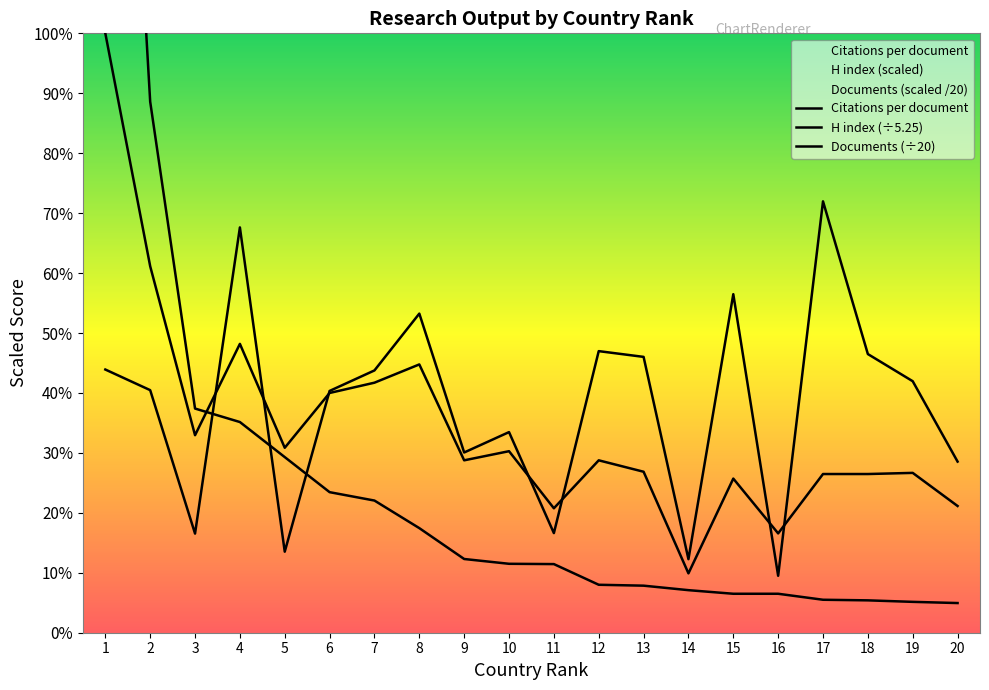

Rank the series by their average value, from lowest to highest.

Documents (÷20), H index (÷5.25), Citations per document